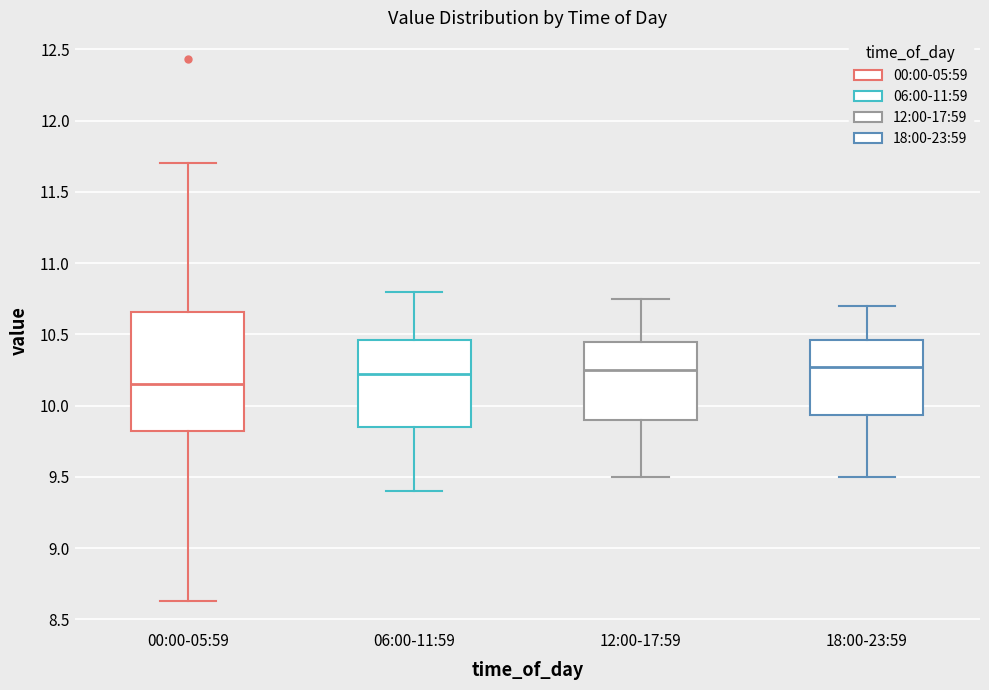

Reading left to right, read every box against the y-axis: the position of its median line, the range the box covers, and the ends of its whiskers. The values are not printed on the chart, so give them approximately, as read against the axis.

00:00-05:59: median 10.15, box 9.80 to 10.65, whiskers 8.65 to 11.70
06:00-11:59: median 10.25, box 9.85 to 10.45, whiskers 9.40 to 10.80
12:00-17:59: median 10.25, box 9.90 to 10.45, whiskers 9.50 to 10.75
18:00-23:59: median 10.30, box 9.95 to 10.45, whiskers 9.50 to 10.70